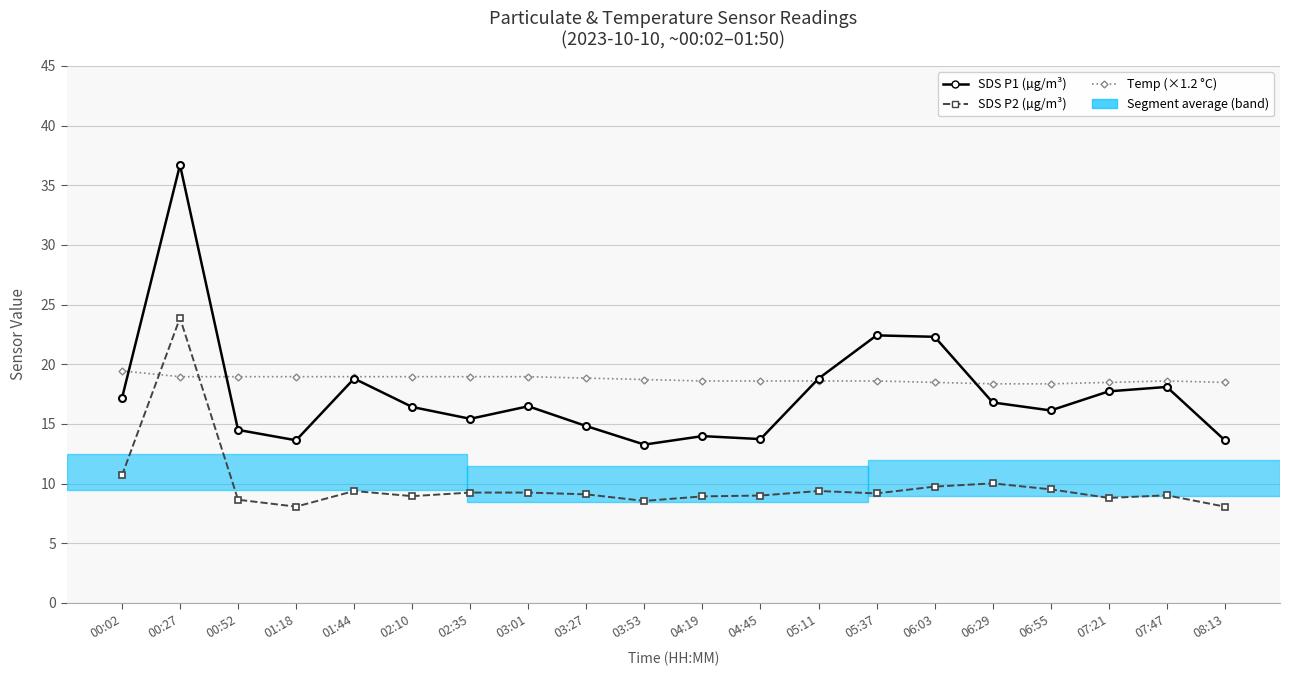

What is the maximum value for Temp (×1.2 °C)?

19.4